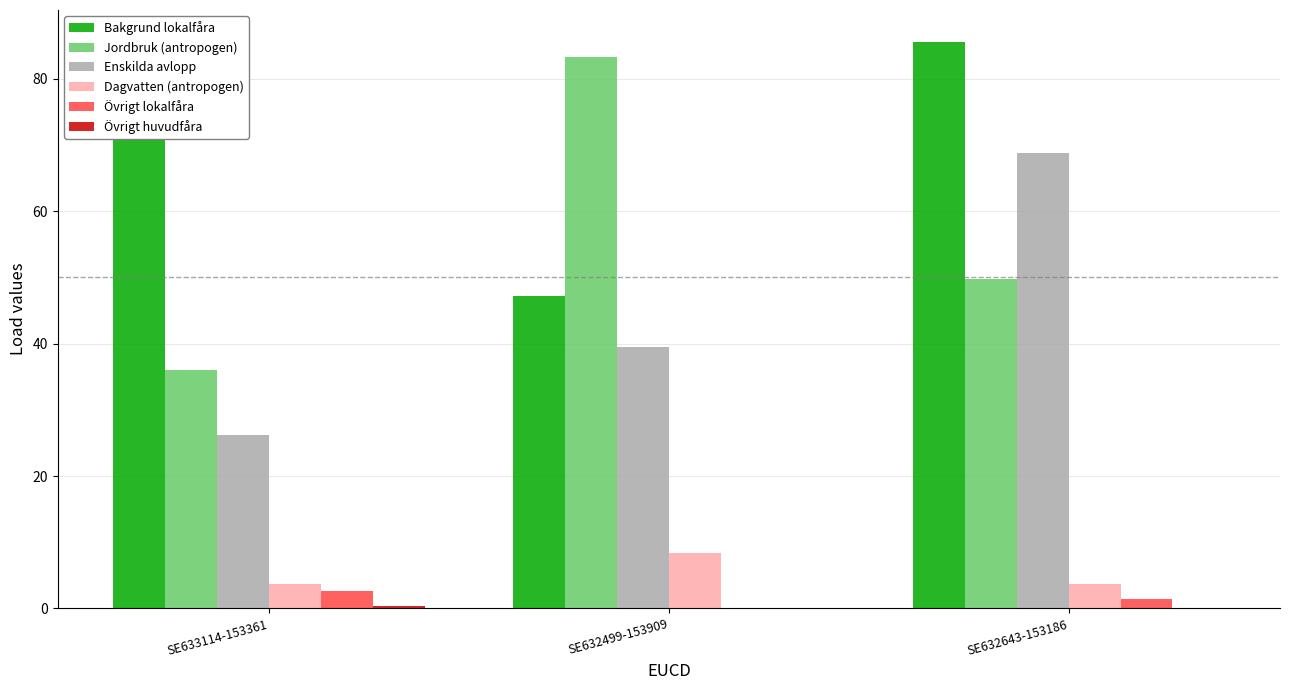

Is it true that Bakgrund lokalfåra equals 49.4 at SE633114-153361?

False